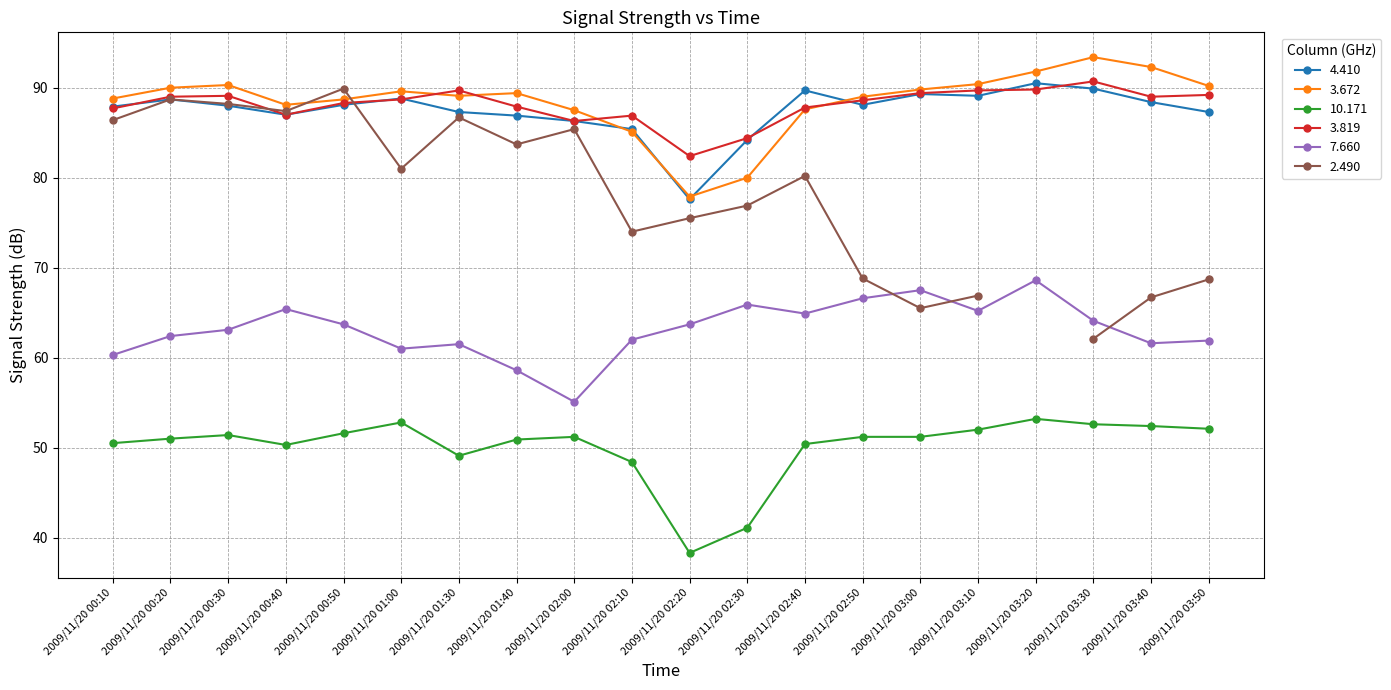

Rank the categories by 10.171 value from highest to lowest.

2009/11/20 03:20, 2009/11/20 01:00, 2009/11/20 03:30, 2009/11/20 03:40, 2009/11/20 03:50, 2009/11/20 03:10, 2009/11/20 00:50, 2009/11/20 00:30, 2009/11/20 02:00, 2009/11/20 02:50, 2009/11/20 03:00, 2009/11/20 00:20, 2009/11/20 01:40, 2009/11/20 00:10, 2009/11/20 02:40, 2009/11/20 00:40, 2009/11/20 01:30, 2009/11/20 02:10, 2009/11/20 02:30, 2009/11/20 02:20